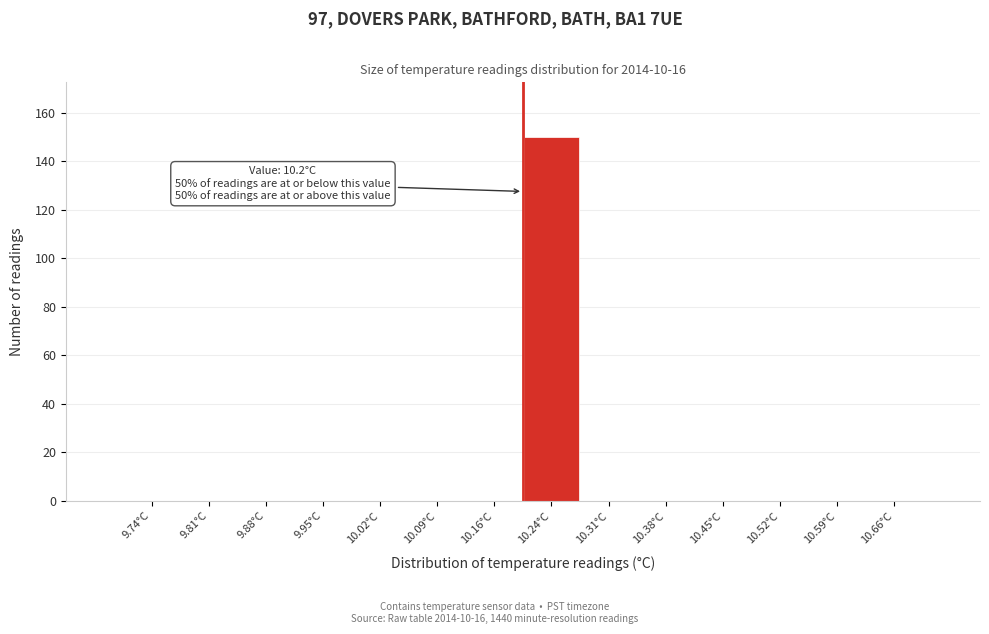

Which range on the x-axis has the tallest bar?

10.20 to 10.27